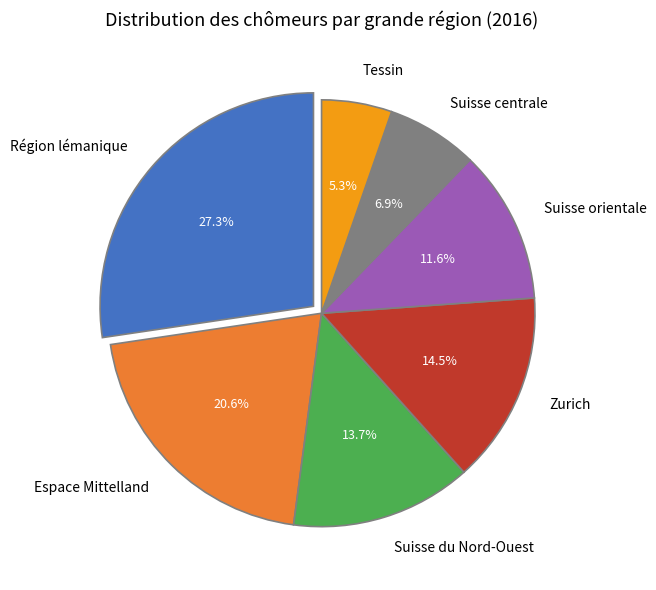

How many segments does this pie chart have?

7